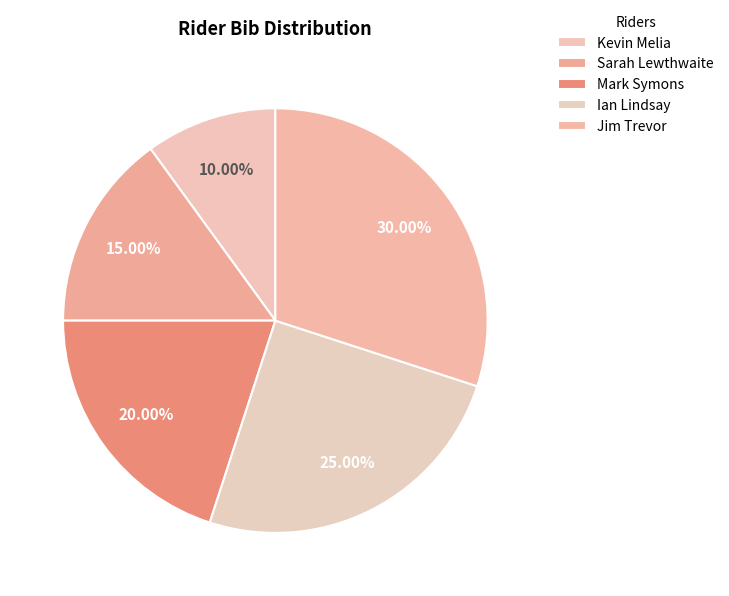

Count the number of slices in the pie.

5